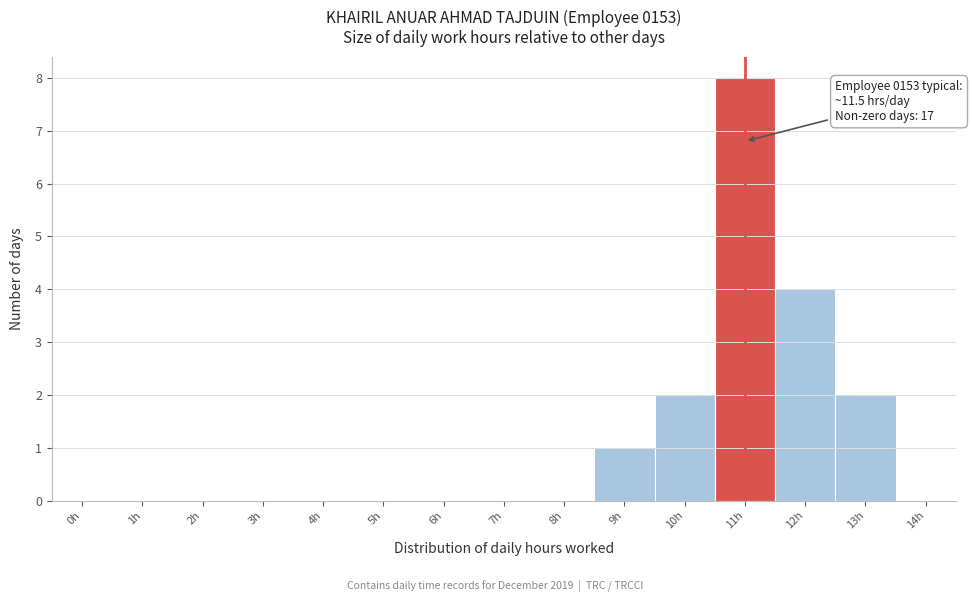

Reading right to left, transcribe all the data shown in this chart.

13h=2	12h=4	11h=8	10h=2	9h=1	8h=0	7h=0	6h=0	5h=0	4h=0	3h=0	2h=0	1h=0	0h=0